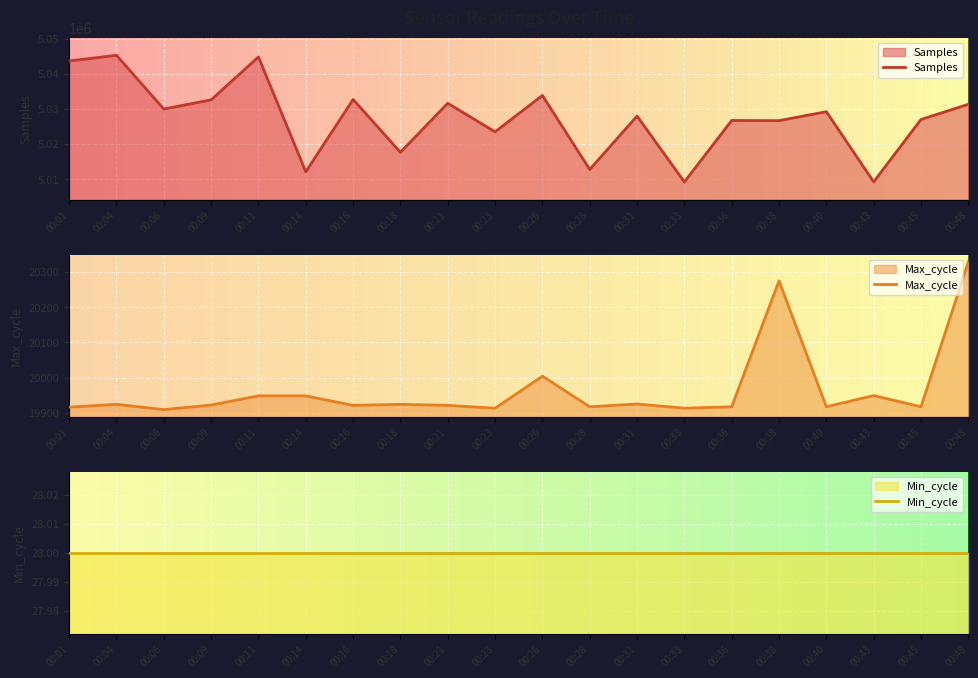

The value of Samples at 00:40 is 3456292. True or false?

False